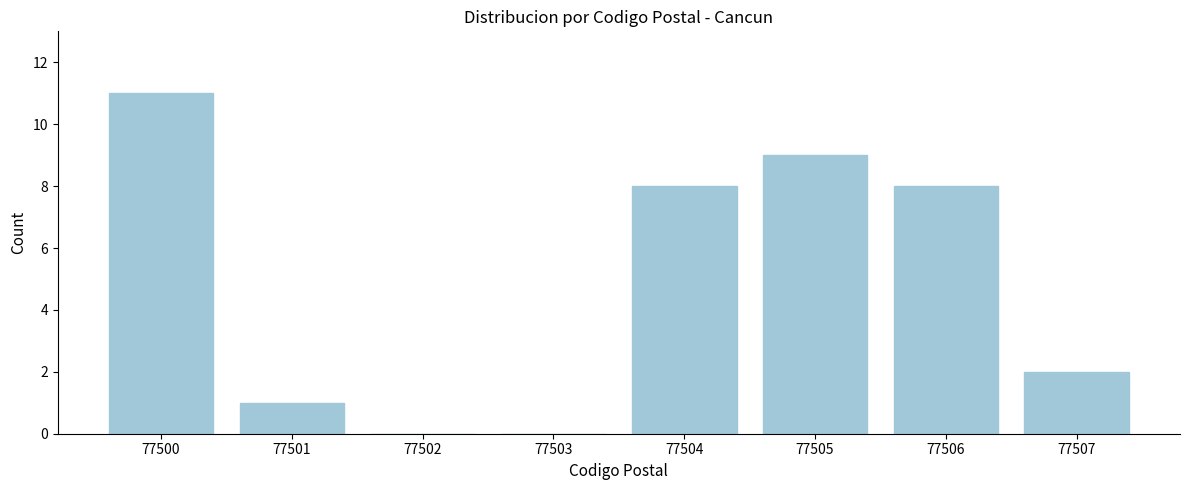

Reading left to right, transcribe all the data shown in this chart.

77500=11	77501=1	77502=0	77503=0	77504=8	77505=9	77506=8	77507=2